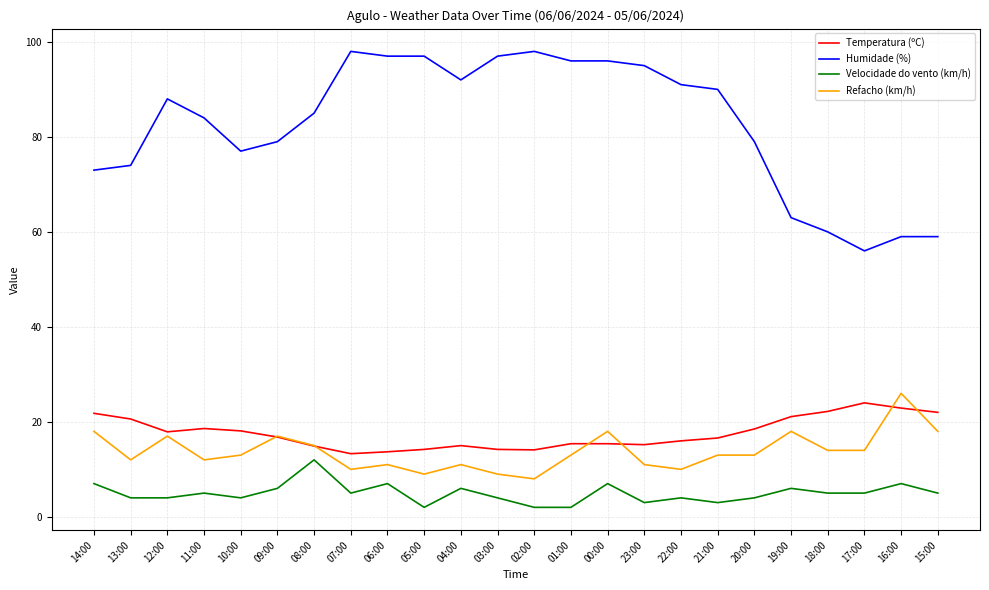

True or false: Velocidade do vento (km/h) and Refacho (km/h) intersect in this chart.

False